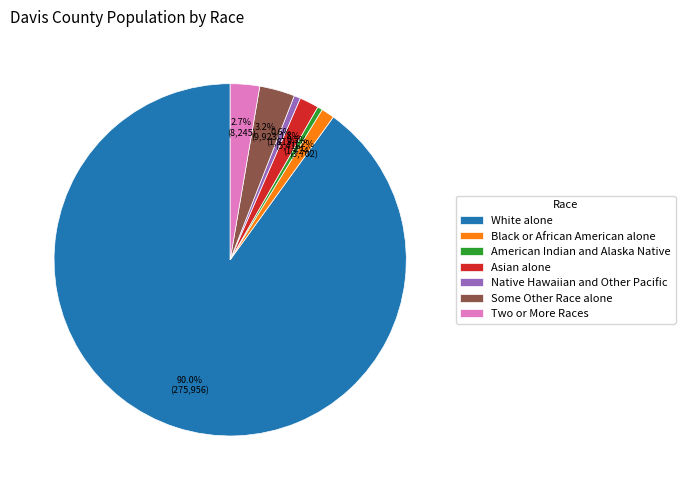

To the nearest percent, what is the average slice percentage?

14%